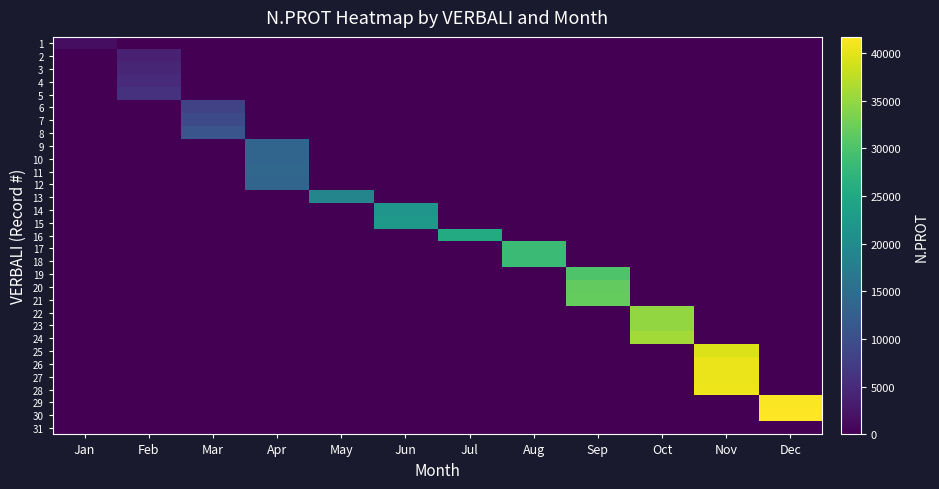

Reading left to right, extract all data points from this chart.

1: Jan=1531	Feb=0	Mar=0	Apr=0	May=0	Jun=0	Jul=0	Aug=0	Sep=0	Oct=0	Nov=0	Dec=0
2: Jan=0	Feb=3759	Mar=0	Apr=0	May=0	Jun=0	Jul=0	Aug=0	Sep=0	Oct=0	Nov=0	Dec=0
3: Jan=0	Feb=4506	Mar=0	Apr=0	May=0	Jun=0	Jul=0	Aug=0	Sep=0	Oct=0	Nov=0	Dec=0
4: Jan=0	Feb=4986	Mar=0	Apr=0	May=0	Jun=0	Jul=0	Aug=0	Sep=0	Oct=0	Nov=0	Dec=0
5: Jan=0	Feb=5989	Mar=0	Apr=0	May=0	Jun=0	Jul=0	Aug=0	Sep=0	Oct=0	Nov=0	Dec=0
6: Jan=0	Feb=0	Mar=8049	Apr=0	May=0	Jun=0	Jul=0	Aug=0	Sep=0	Oct=0	Nov=0	Dec=0
7: Jan=0	Feb=0	Mar=9287	Apr=0	May=0	Jun=0	Jul=0	Aug=0	Sep=0	Oct=0	Nov=0	Dec=0
8: Jan=0	Feb=0	Mar=11021	Apr=0	May=0	Jun=0	Jul=0	Aug=0	Sep=0	Oct=0	Nov=0	Dec=0
9: Jan=0	Feb=0	Mar=0	Apr=13614	May=0	Jun=0	Jul=0	Aug=0	Sep=0	Oct=0	Nov=0	Dec=0
10: Jan=0	Feb=0	Mar=0	Apr=13615	May=0	Jun=0	Jul=0	Aug=0	Sep=0	Oct=0	Nov=0	Dec=0
11: Jan=0	Feb=0	Mar=0	Apr=13738	May=0	Jun=0	Jul=0	Aug=0	Sep=0	Oct=0	Nov=0	Dec=0
12: Jan=0	Feb=0	Mar=0	Apr=13619	May=0	Jun=0	Jul=0	Aug=0	Sep=0	Oct=0	Nov=0	Dec=0
13: Jan=0	Feb=0	Mar=0	Apr=0	May=18981	Jun=0	Jul=0	Aug=0	Sep=0	Oct=0	Nov=0	Dec=0
14: Jan=0	Feb=0	Mar=0	Apr=0	May=0	Jun=21745	Jul=0	Aug=0	Sep=0	Oct=0	Nov=0	Dec=0
15: Jan=0	Feb=0	Mar=0	Apr=0	May=0	Jun=22543	Jul=0	Aug=0	Sep=0	Oct=0	Nov=0	Dec=0
16: Jan=0	Feb=0	Mar=0	Apr=0	May=0	Jun=0	Jul=25410	Aug=0	Sep=0	Oct=0	Nov=0	Dec=0
17: Jan=0	Feb=0	Mar=0	Apr=0	May=0	Jun=0	Jul=0	Aug=28492	Sep=0	Oct=0	Nov=0	Dec=0
18: Jan=0	Feb=0	Mar=0	Apr=0	May=0	Jun=0	Jul=0	Aug=28495	Sep=0	Oct=0	Nov=0	Dec=0
19: Jan=0	Feb=0	Mar=0	Apr=0	May=0	Jun=0	Jul=0	Aug=0	Sep=30240	Oct=0	Nov=0	Dec=0
20: Jan=0	Feb=0	Mar=0	Apr=0	May=0	Jun=0	Jul=0	Aug=0	Sep=31604	Oct=0	Nov=0	Dec=0
21: Jan=0	Feb=0	Mar=0	Apr=0	May=0	Jun=0	Jul=0	Aug=0	Sep=31917	Oct=0	Nov=0	Dec=0
22: Jan=0	Feb=0	Mar=0	Apr=0	May=0	Jun=0	Jul=0	Aug=0	Sep=0	Oct=34985	Nov=0	Dec=0
23: Jan=0	Feb=0	Mar=0	Apr=0	May=0	Jun=0	Jul=0	Aug=0	Sep=0	Oct=34981	Nov=0	Dec=0
24: Jan=0	Feb=0	Mar=0	Apr=0	May=0	Jun=0	Jul=0	Aug=0	Sep=0	Oct=35833	Nov=0	Dec=0
25: Jan=0	Feb=0	Mar=0	Apr=0	May=0	Jun=0	Jul=0	Aug=0	Sep=0	Oct=0	Nov=39528	Dec=0
26: Jan=0	Feb=0	Mar=0	Apr=0	May=0	Jun=0	Jul=0	Aug=0	Sep=0	Oct=0	Nov=40391	Dec=0
27: Jan=0	Feb=0	Mar=0	Apr=0	May=0	Jun=0	Jul=0	Aug=0	Sep=0	Oct=0	Nov=40427	Dec=0
28: Jan=0	Feb=0	Mar=0	Apr=0	May=0	Jun=0	Jul=0	Aug=0	Sep=0	Oct=0	Nov=40554	Dec=0
29: Jan=0	Feb=0	Mar=0	Apr=0	May=0	Jun=0	Jul=0	Aug=0	Sep=0	Oct=0	Nov=0	Dec=41437
30: Jan=0	Feb=0	Mar=0	Apr=0	May=0	Jun=0	Jul=0	Aug=0	Sep=0	Oct=0	Nov=0	Dec=41688
31: Jan=0	Feb=0	Mar=0	Apr=0	May=0	Jun=0	Jul=0	Aug=0	Sep=0	Oct=0	Nov=0	Dec=0